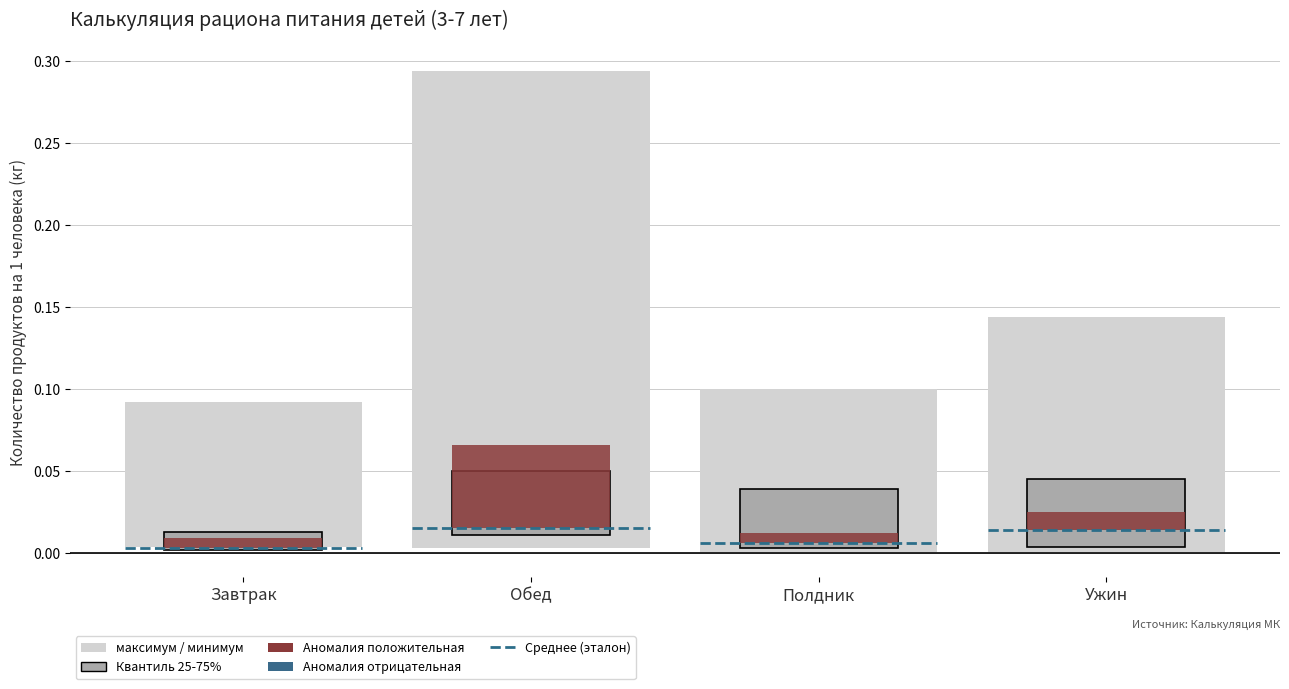

Rank the series by their maximum value, from highest to lowest.

max_val, anomaly, q75, reference, q25, min_val